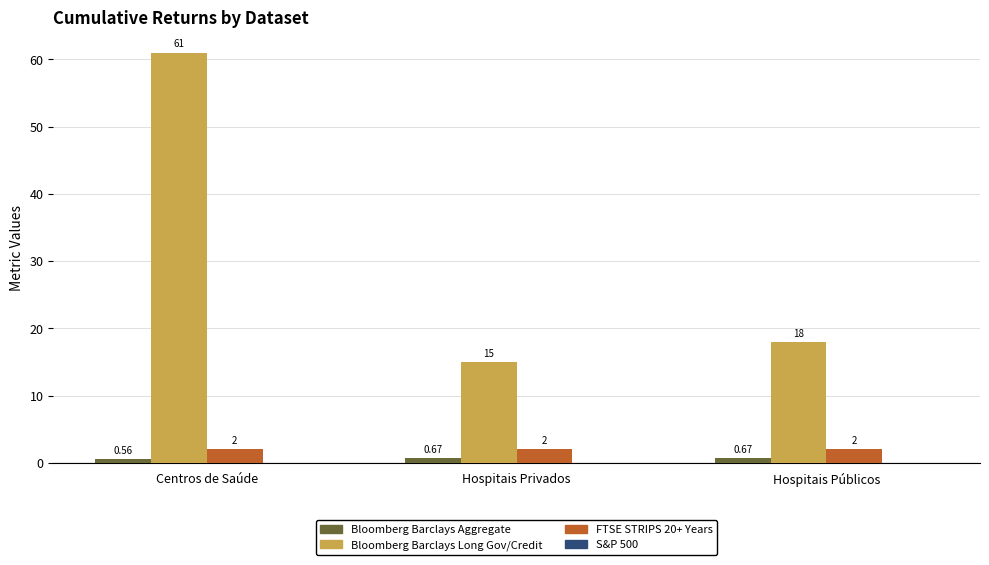

What is the sum of the FTSE STRIPS 20+ Years values at Hospitais Públicos and Centros de Saúde?

4.0